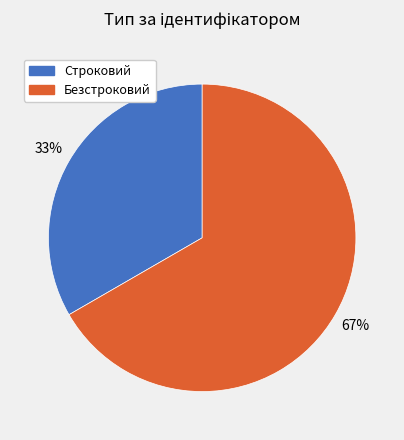

Combined, do Строковий and Безстроковий account for over 50%?

Yes